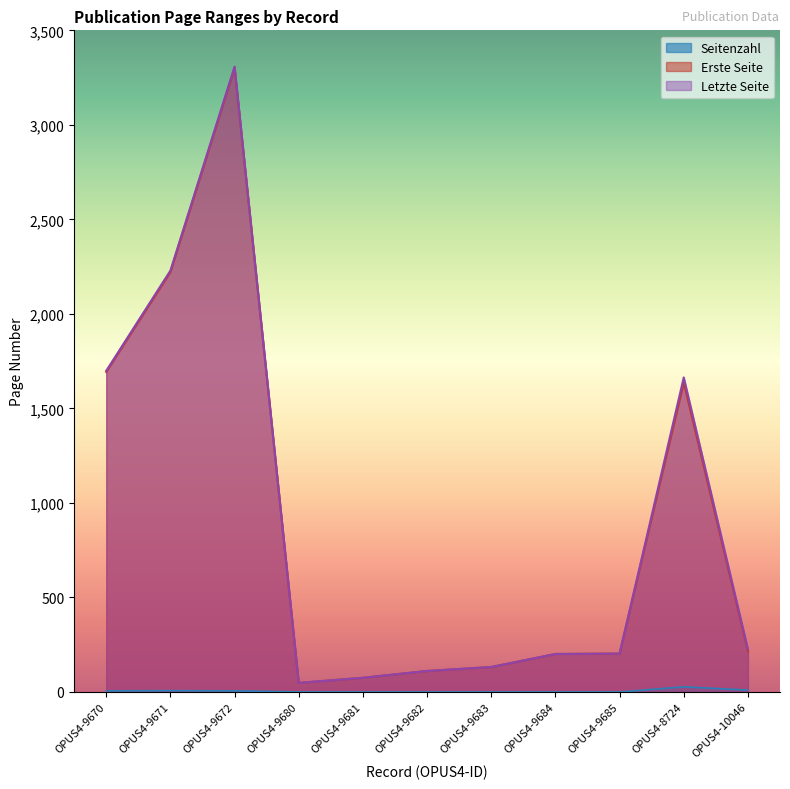

How many values in Seitenzahl are above zero?

5